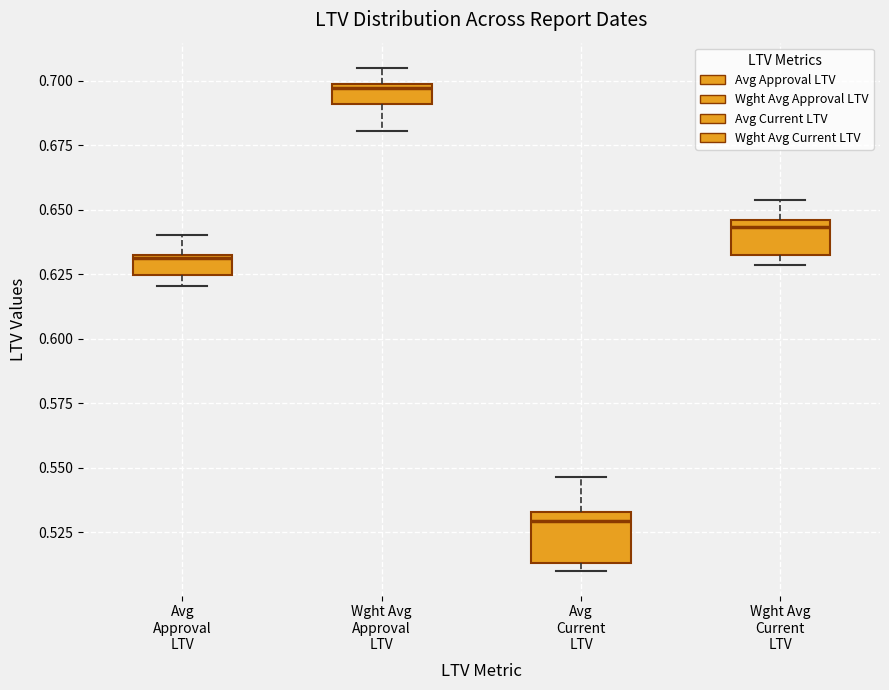

Reading left to right, read every box against the y-axis: the position of its median line, the range the box covers, and the ends of its whiskers. The values are not printed on the chart, so give them approximately, as read against the axis.

Avg Approval LTV: median 0.630, box 0.625 to 0.630, whiskers 0.620 to 0.640
Wght Avg Approval LTV: median 0.695, box 0.690 to 0.700, whiskers 0.680 to 0.705
Avg Current LTV: median 0.530, box 0.515 to 0.535, whiskers 0.510 to 0.545
Wght Avg Current LTV: median 0.645 (just below the box's upper edge), box 0.630 to 0.645, whiskers 0.630 (just below the box's lower edge) to 0.655